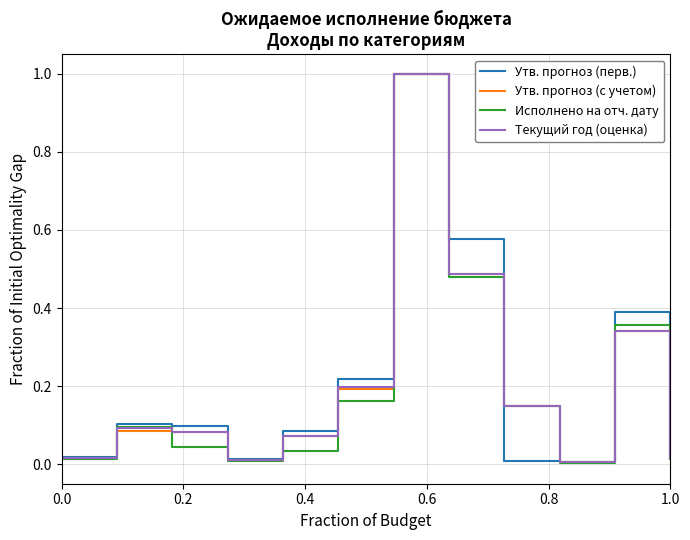

What is the maximum value shown in the chart?

1.0